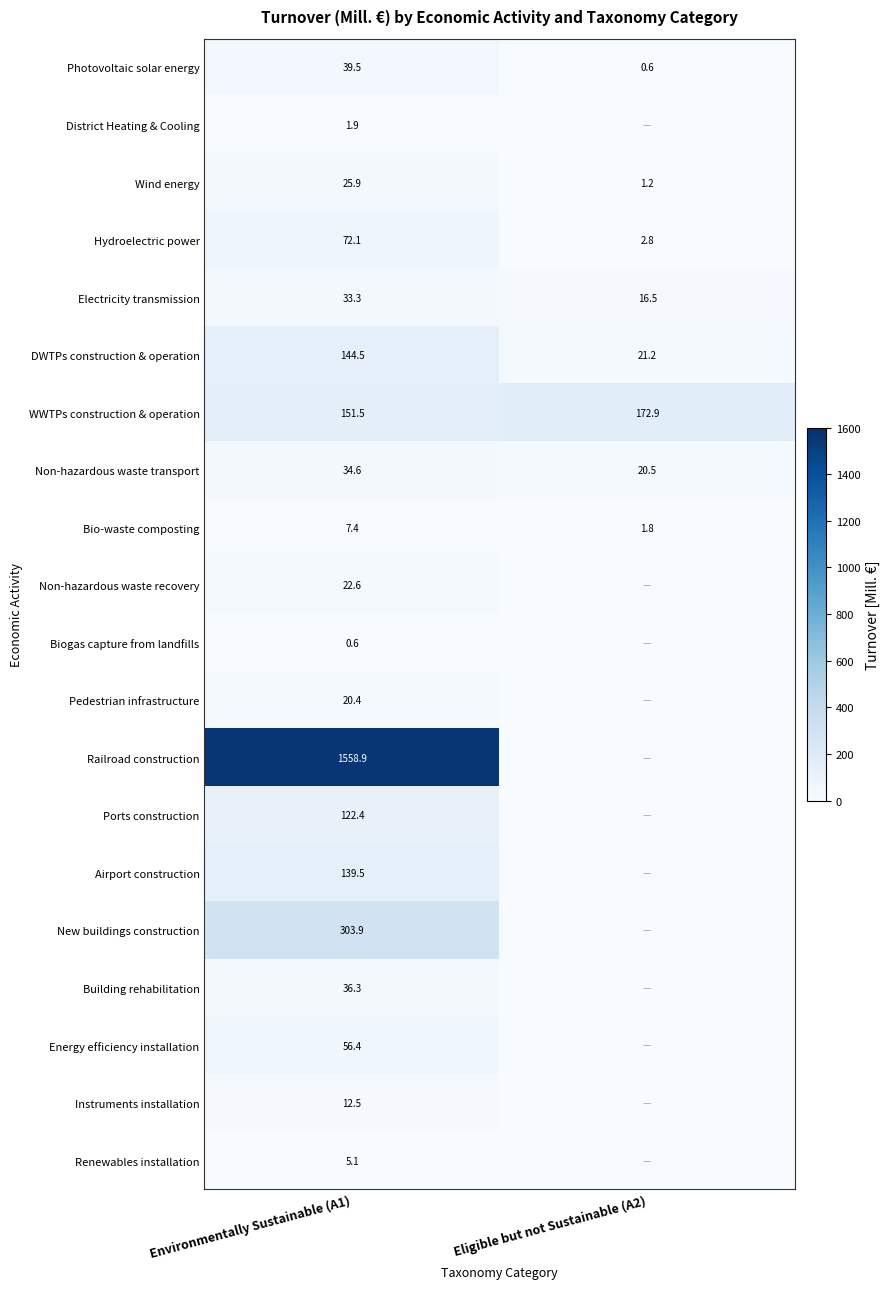

Rank the series at Environmentally Sustainable (A1) from lowest to highest value.

Biogas capture from landfills, District Heating & Cooling, Renewables installation, Bio-waste composting, Instruments installation, Pedestrian infrastructure, Non-hazardous waste recovery, Wind energy, Electricity transmission, Non-hazardous waste transport, Building rehabilitation, Photovoltaic solar energy, Energy efficiency installation, Hydroelectric power, Ports construction, Airport construction, DWTPs construction & operation, WWTPs construction & operation, New buildings construction, Railroad construction